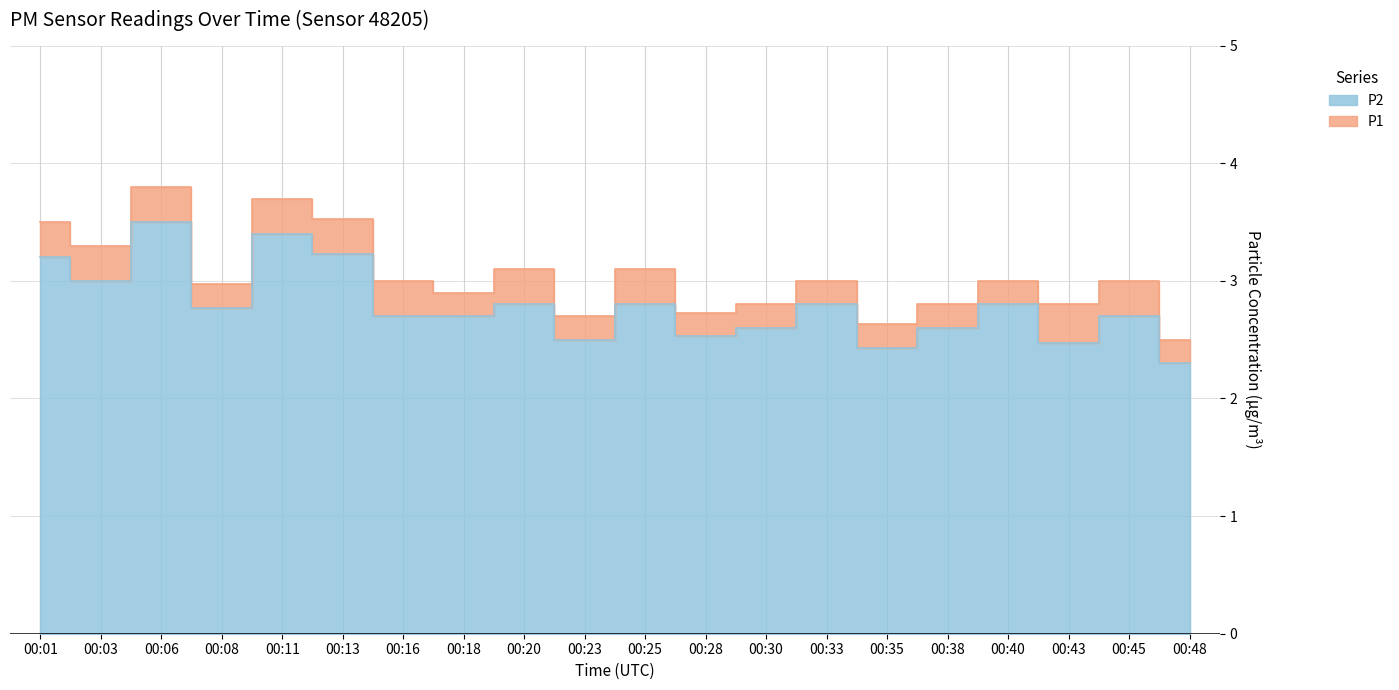

Reading left to right, transcribe all the data shown in this chart.

P1: 3.5	3.3	3.8	3.0	3.7	3.5	3.0	2.9	3.1	2.7	3.1	2.7	2.8	3.0	2.6	2.8	3.0	2.8	3.0	2.5
P2: 3.2	3.0	3.5	2.8	3.4	3.2	2.7	2.7	2.8	2.5	2.8	2.5	2.6	2.8	2.4	2.6	2.8	2.5	2.7	2.3